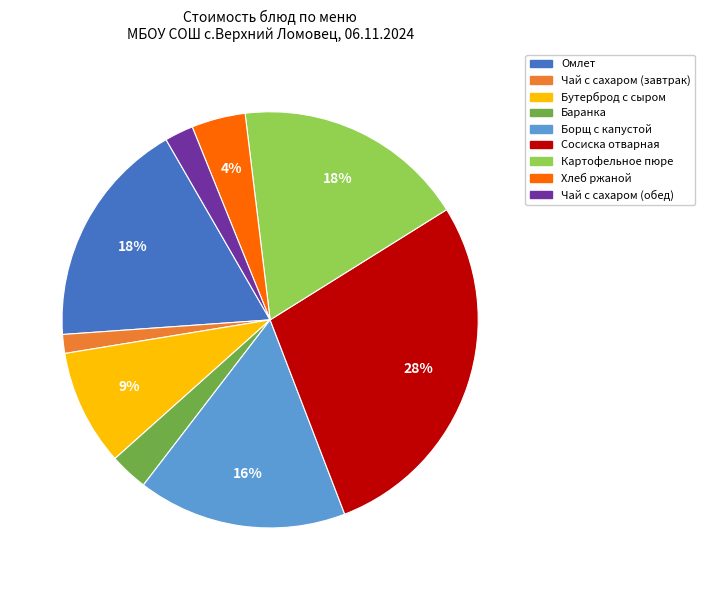

Which has a higher value, Хлеб ржаной or Борщ с капустой?

Борщ с капустой